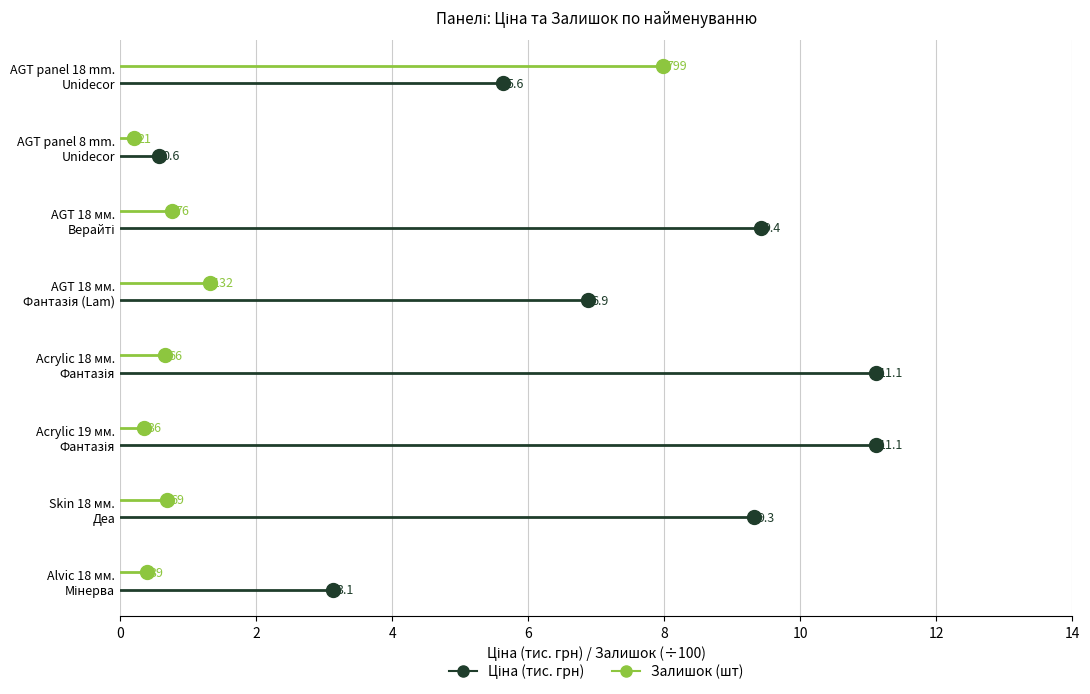

How many series are shown in this chart?

2